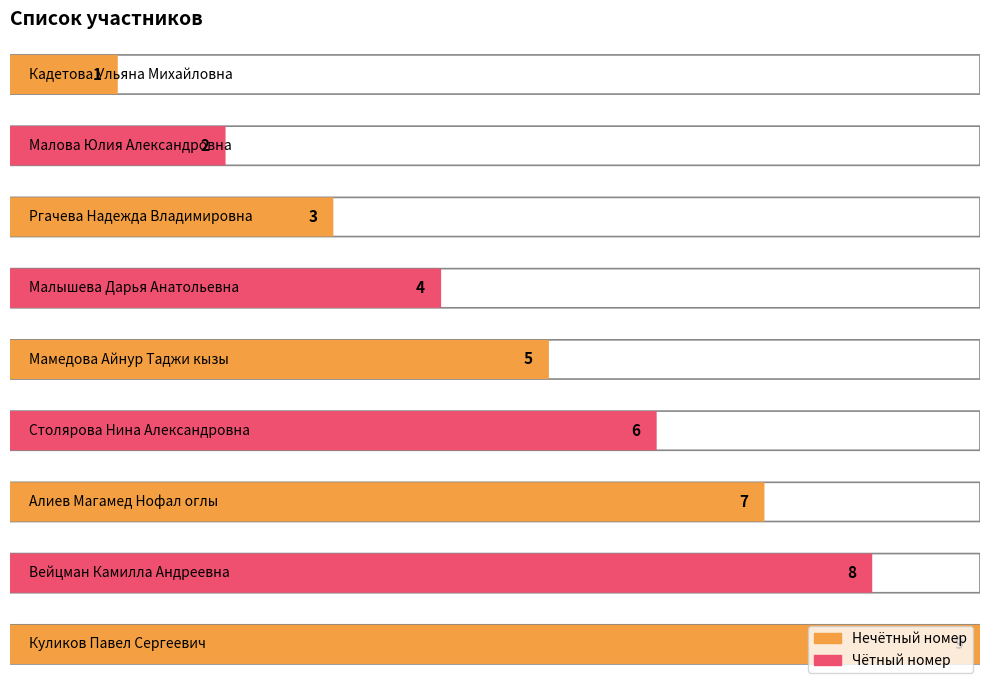

What is the difference between the values at Мамедова Айнур Таджи кызы and Столярова Нина Александровна?

1